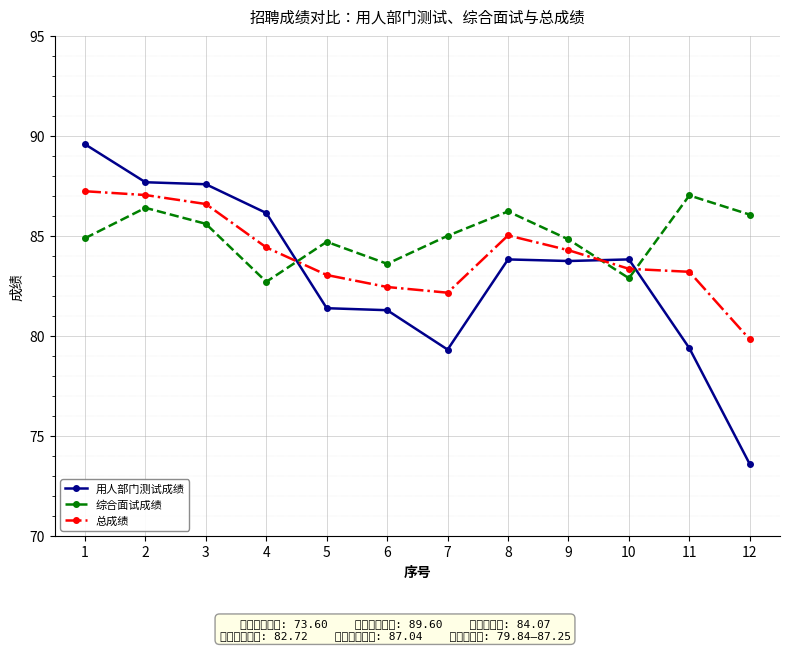

How many interior local valleys does the 用人部门测试成绩 series have?

2